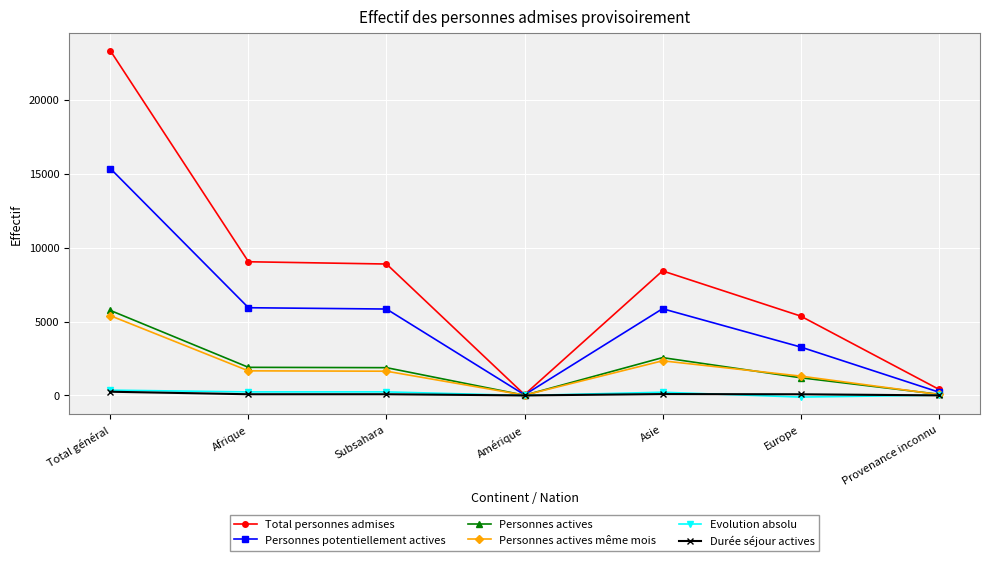

Between Europe and Provenance inconnu, which series saw the biggest shift?

Total personnes admises